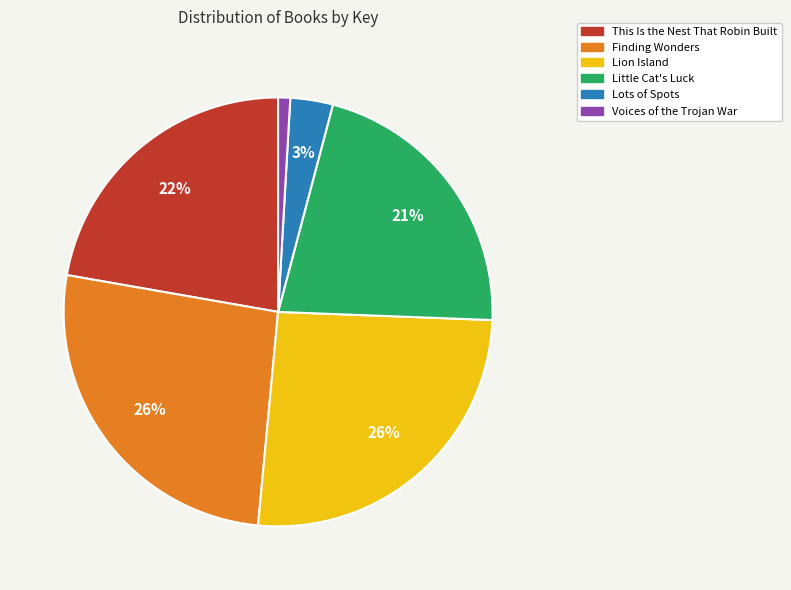

How many slices are in this pie chart?

6